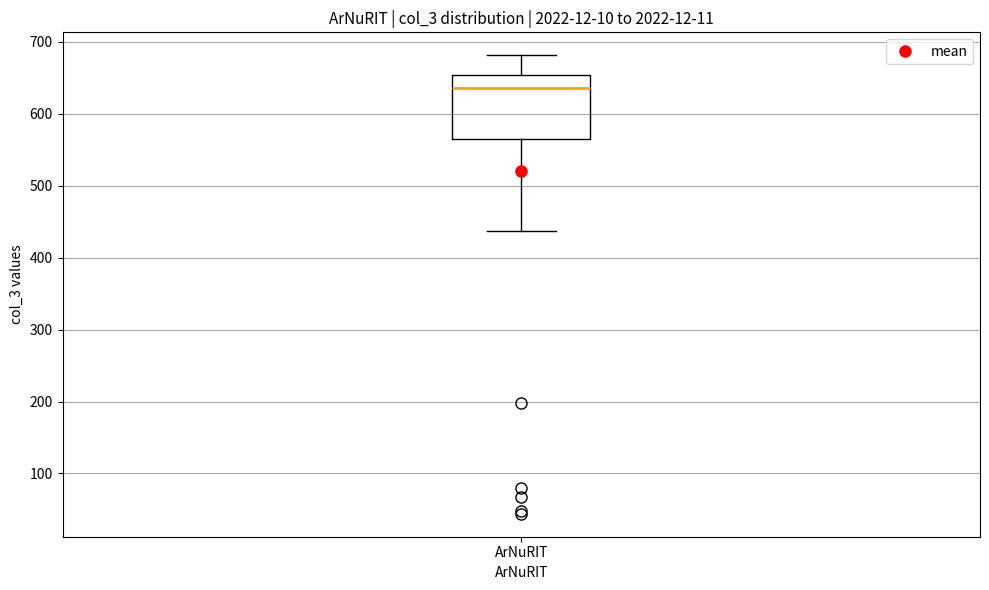

Transcribe this box plot: give where the median line is, the range the box spans, and where the two whiskers end, as read against the y-axis. The values are not printed on the chart, so give them approximately, as read against the axis.

median 640, box 570 to 650, whiskers 440 to 680